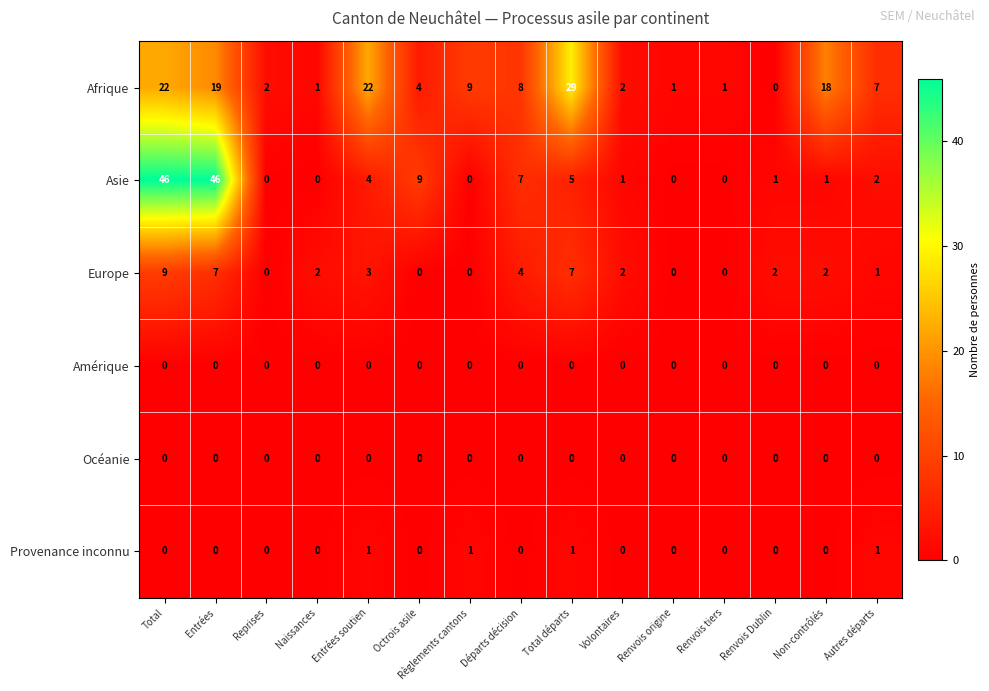

The value of Europe at Total départs is 7. True or false?

True